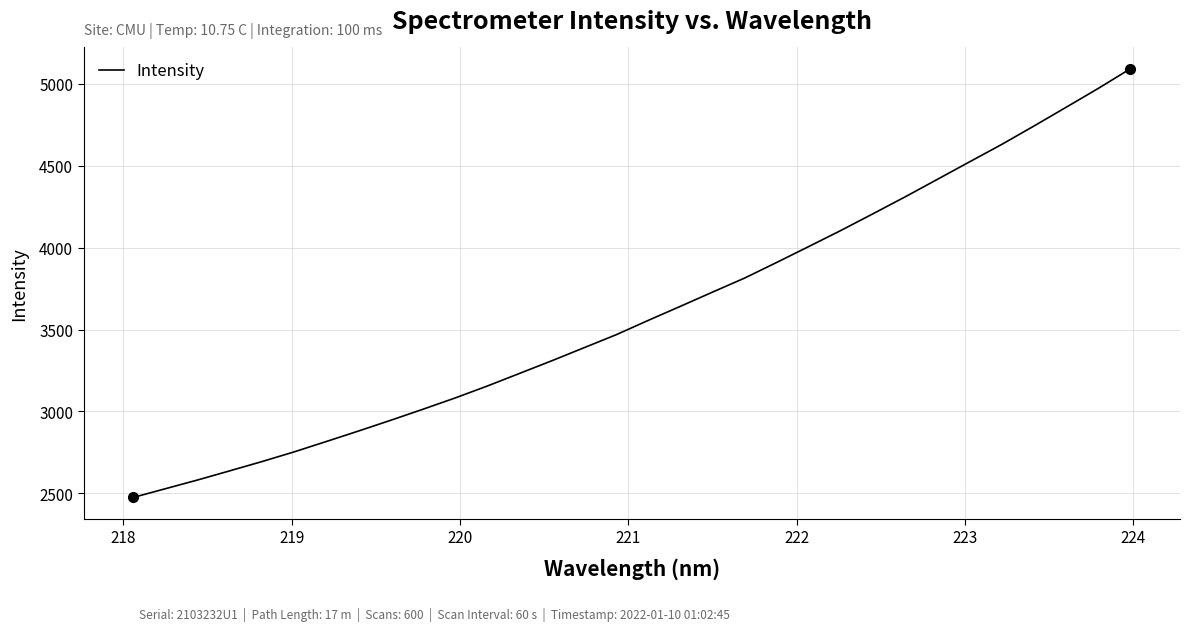

What is the maximum value shown in the chart?

5090.8